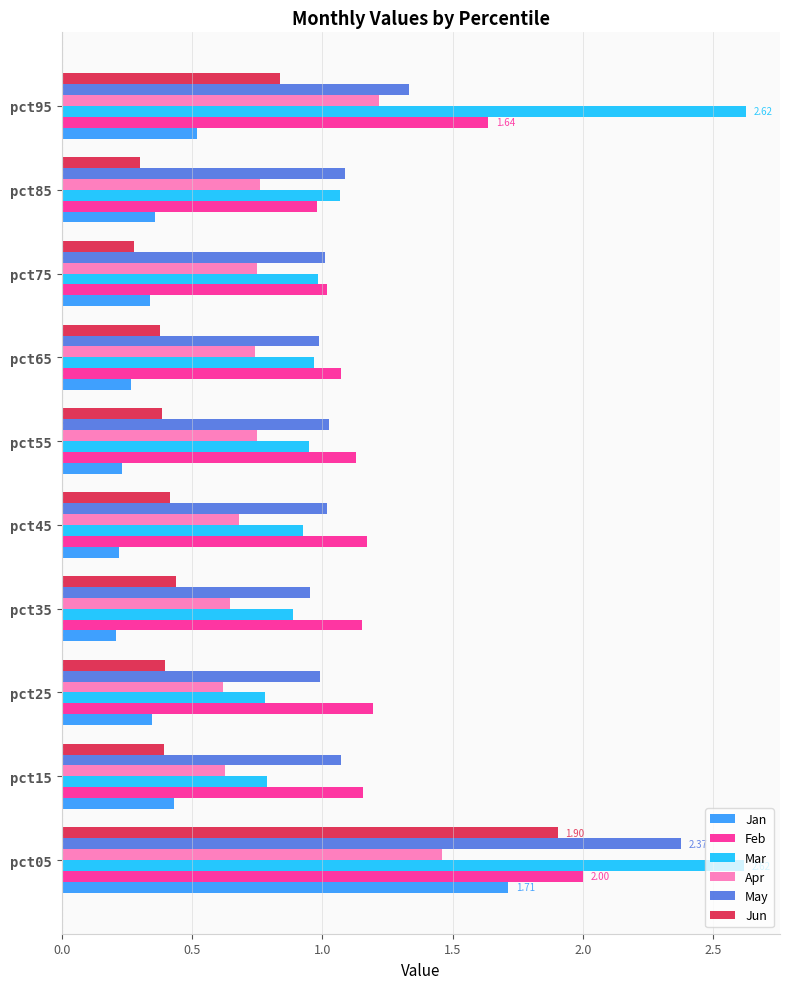

What is the sum of all Jun values?

5.7